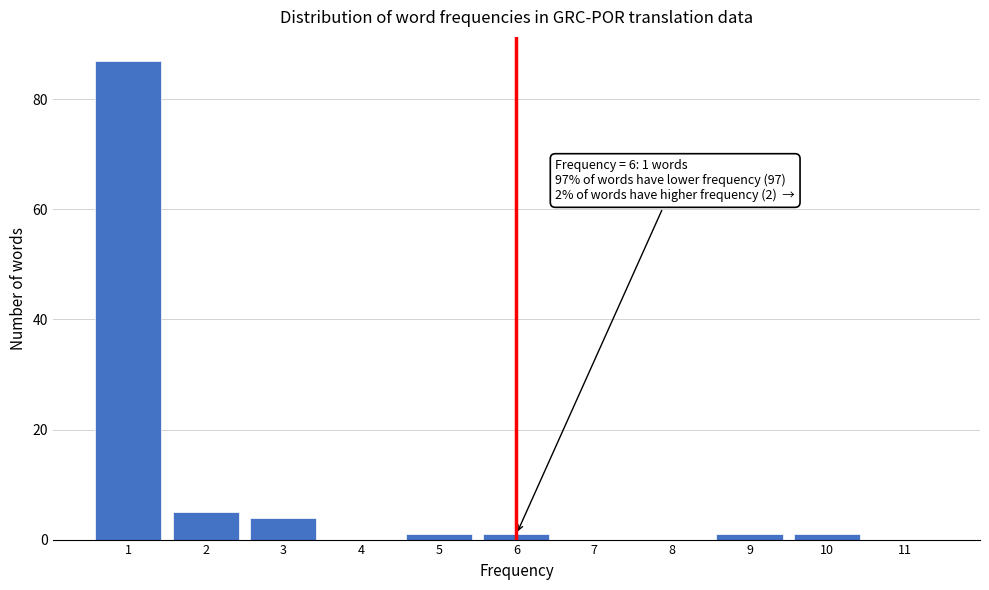

Over which range of the x-axis is the bar tallest?

0.5 to 1.5